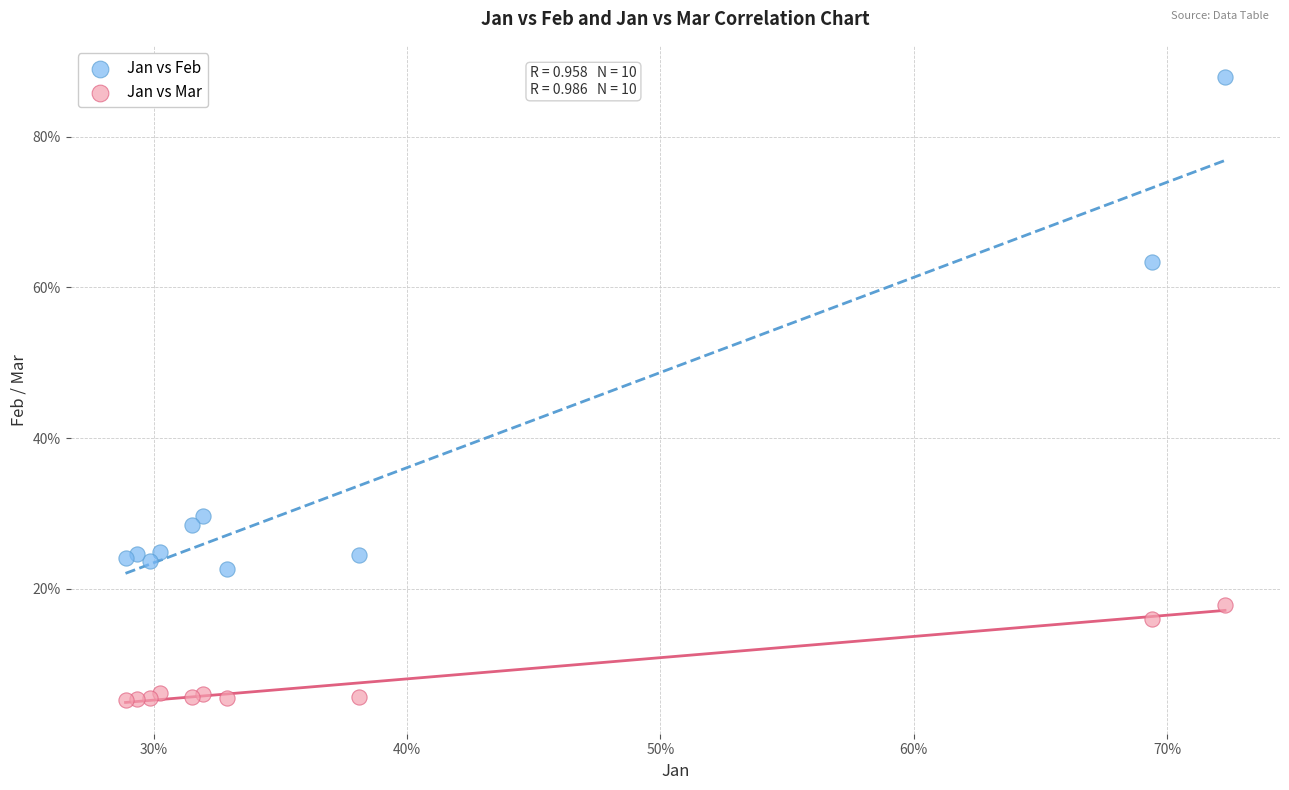

Which series reaches the maximum Y coordinate?

Jan vs Feb